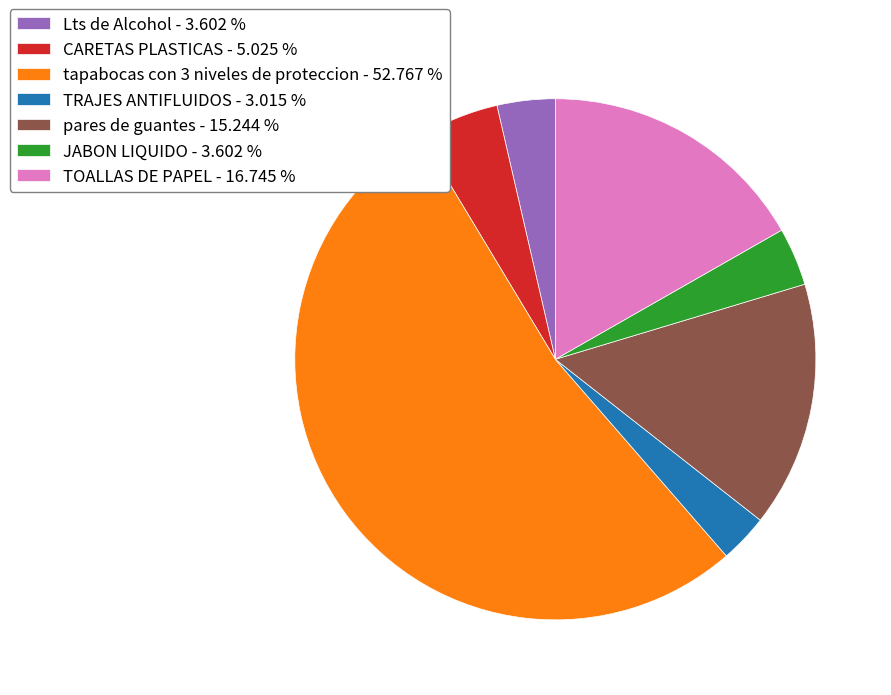

Which category has the smallest portion of the pie?

TRAJES ANTIFLUIDOS